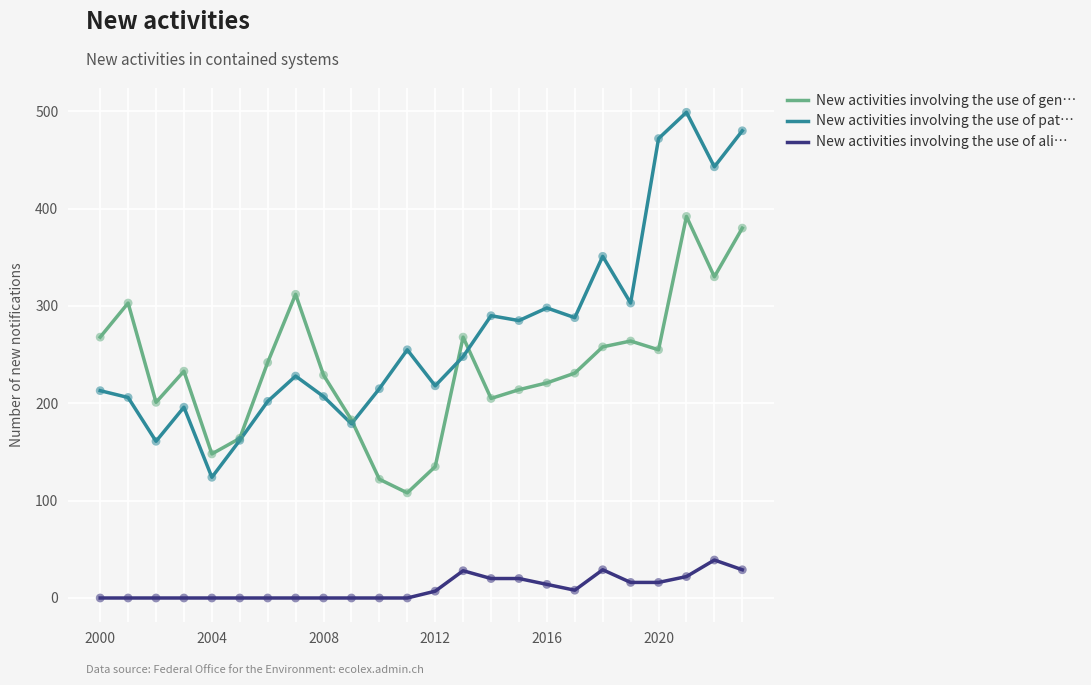

Which series has the largest total across all categories?

New activities involving the use of pat…